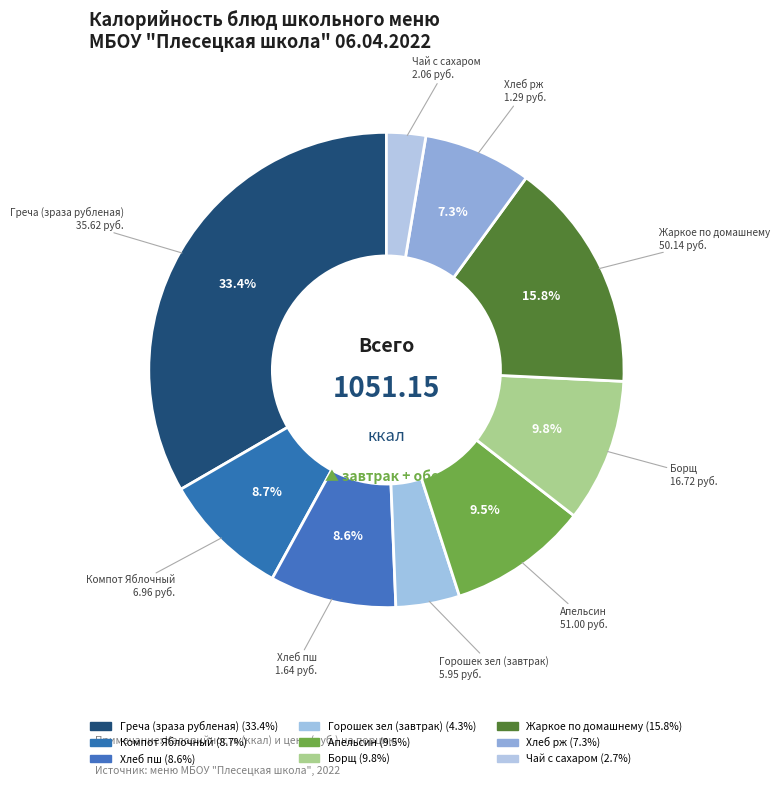

How many slices are in this pie chart?

9